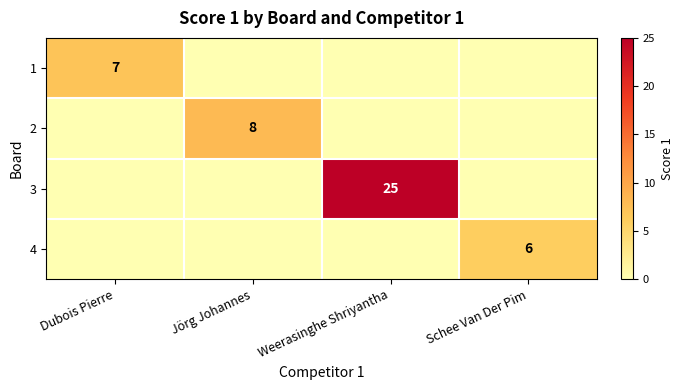

The 4 series shows 10 at Schee Van Der Pim. True or false?

False